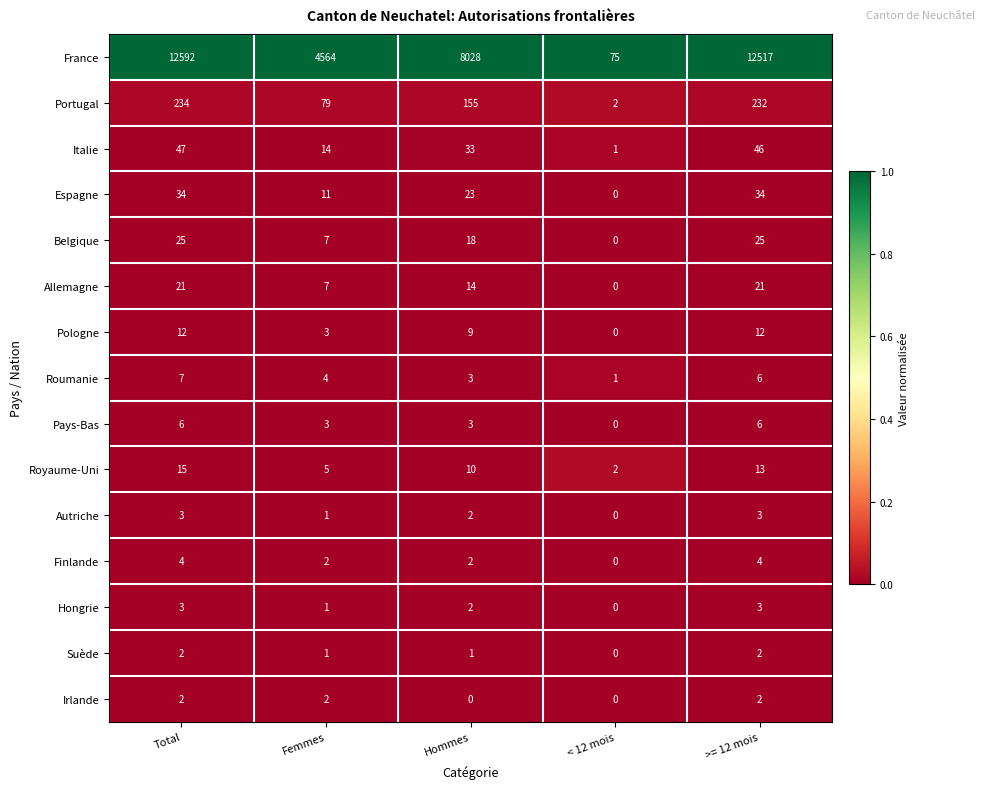

What is the total value across all series at Total?

13007